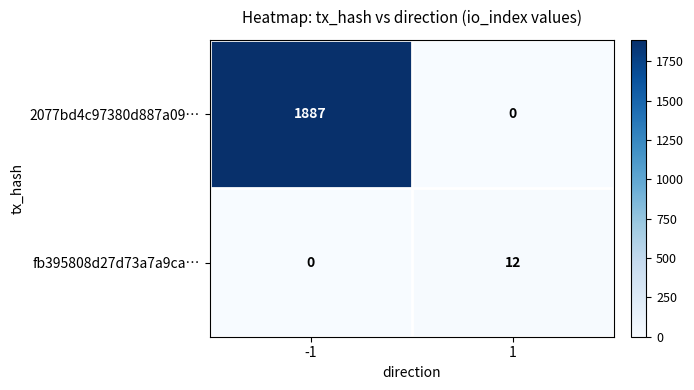

Between -1 and 1, which series saw the biggest shift?

2077bd4c97380d887a09…